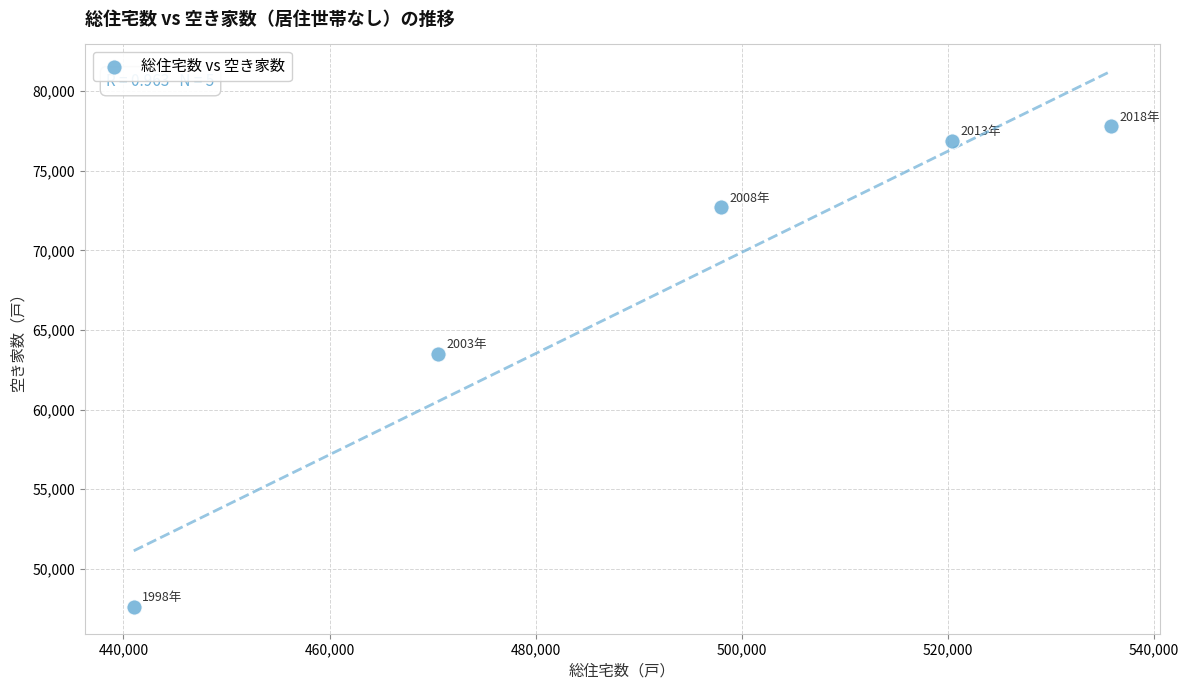

What is the range of X values (max minus min)?

94800